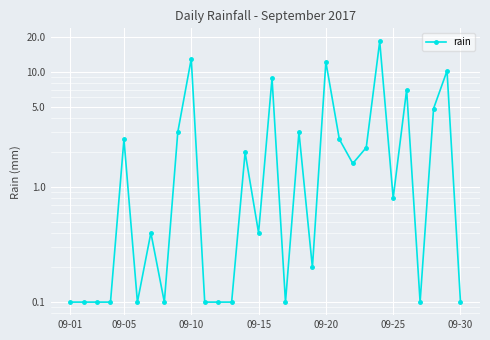

What is the minimum value shown in the chart?

0.1